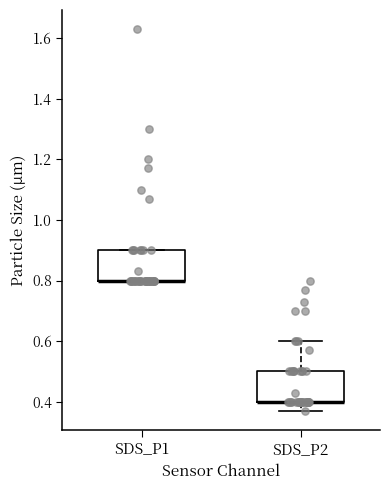

Reading left to right, read every box against the y-axis: the position of its median line, the range the box covers, and the ends of its whiskers. The values are not printed on the chart, so give them approximately, as read against the axis.

SDS_P1: median 0.80 (drawn on the box's lower edge), box 0.80 to 0.90, whiskers 0.80 to 0.90
SDS_P2: median 0.40 (drawn on the box's lower edge), box 0.40 to 0.50, whiskers 0.38 to 0.60